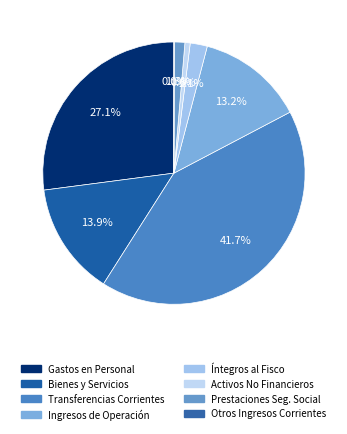

Rank the categories by value from lowest to highest.

OTROS INGRESOS CORRIENTES, ADQUISICIÓN DE ACTIVOS NO FINANCIEROS, PRESTACIONES DE SEGURIDAD SOCIAL, INTEGROS AL FISCO, INGRESOS DE OPERACIÓN, BIENES Y SERVICIOS DE CONSUMO, GASTOS EN PERSONAL, TRANSFERENCIAS CORRIENTES